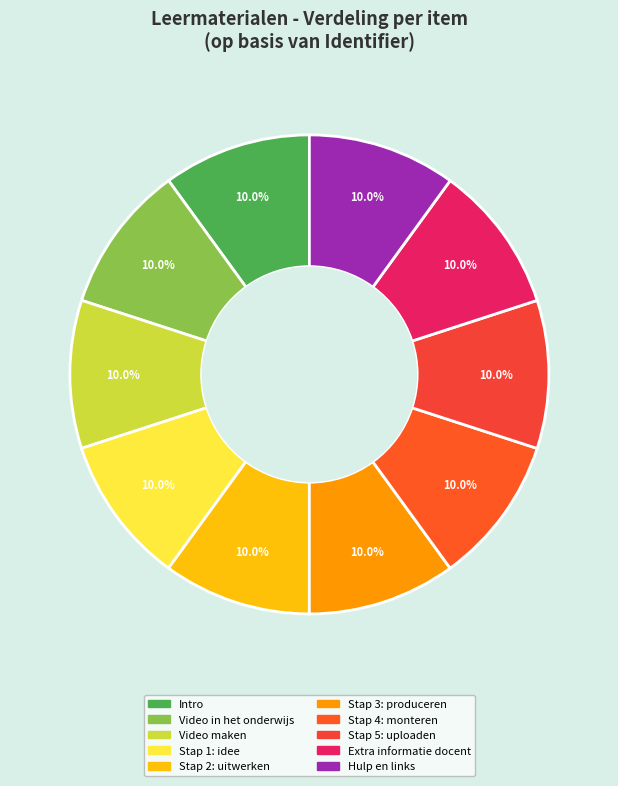

Which category has the smallest portion of the pie?

Video in het onderwijs